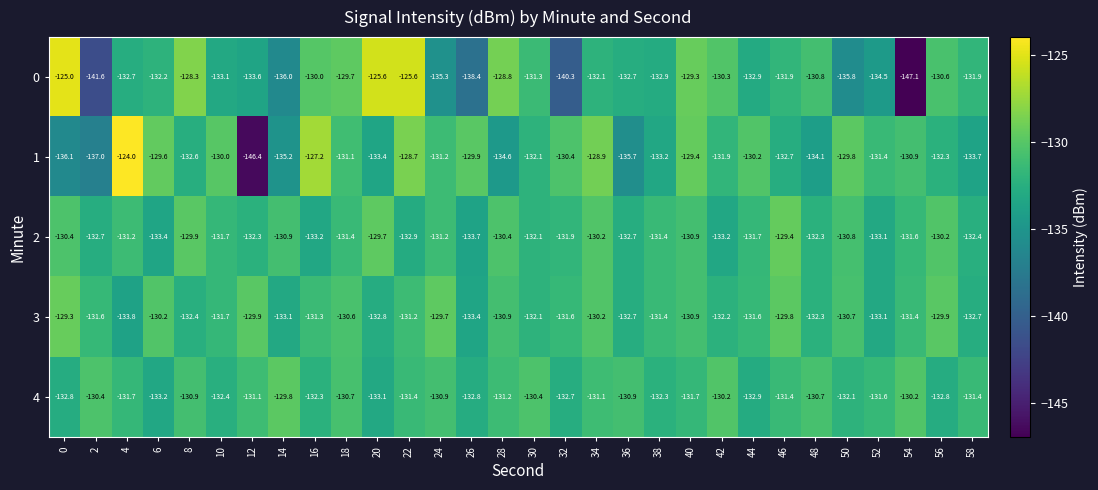

At 58, list the series in order from largest to smallest.

4, 0, 2, 3, 1